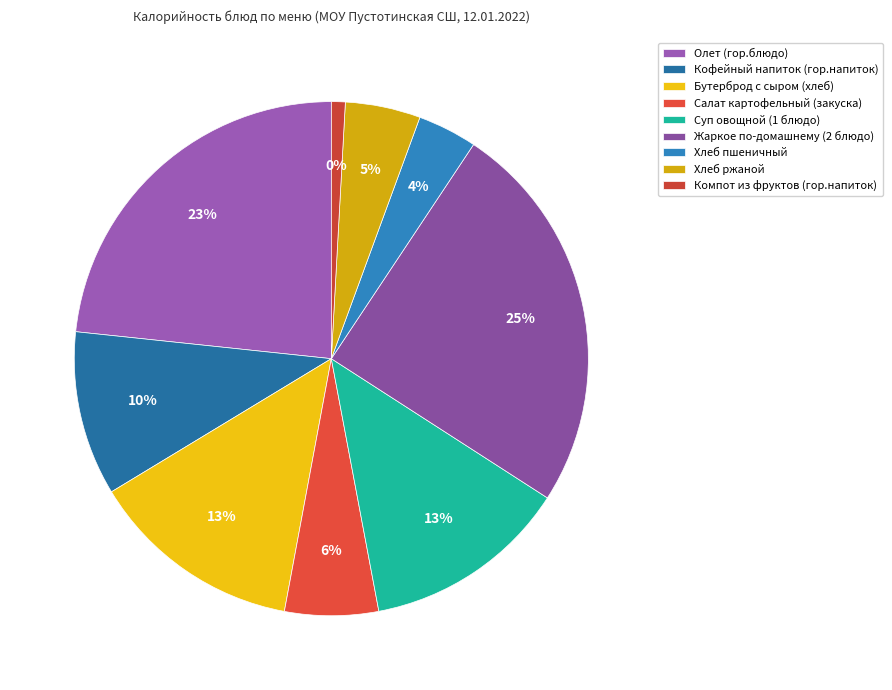

Approximately how many times larger is the value at Олет (гор.блюдо) compared to Компот из фруктов (гор.напиток)?

26.8